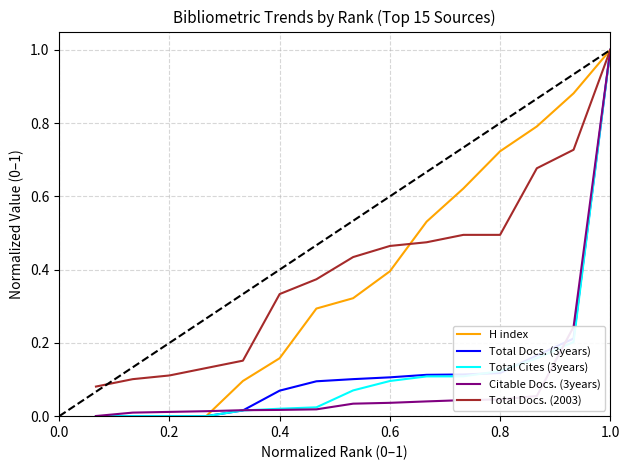

Which series has the largest total across all categories?

Total Docs. (2003)